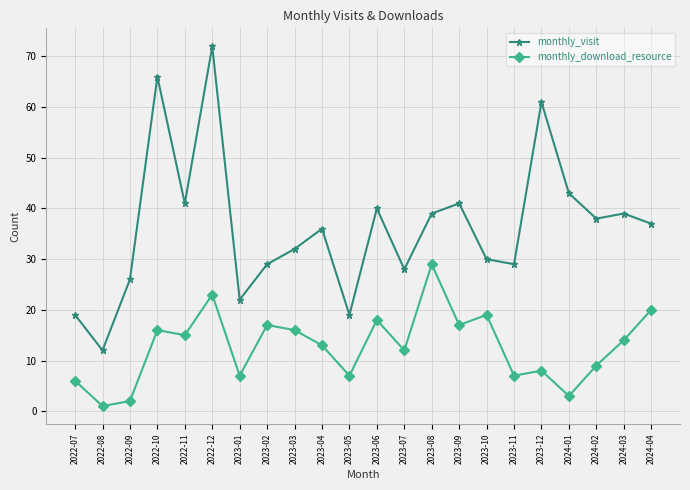

What is the sum of all monthly_visit values?

799